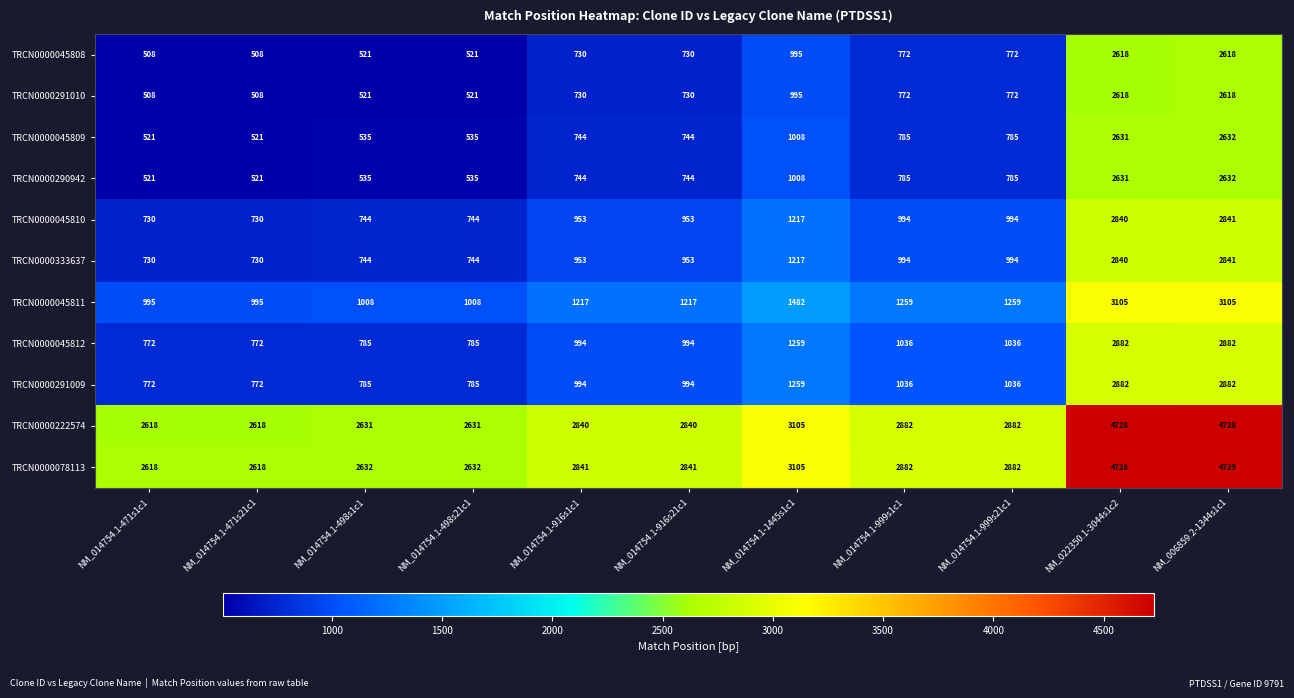

Is it true that TRCN0000045812 equals 1259 at NM_014754.1-1445s1c1?

True